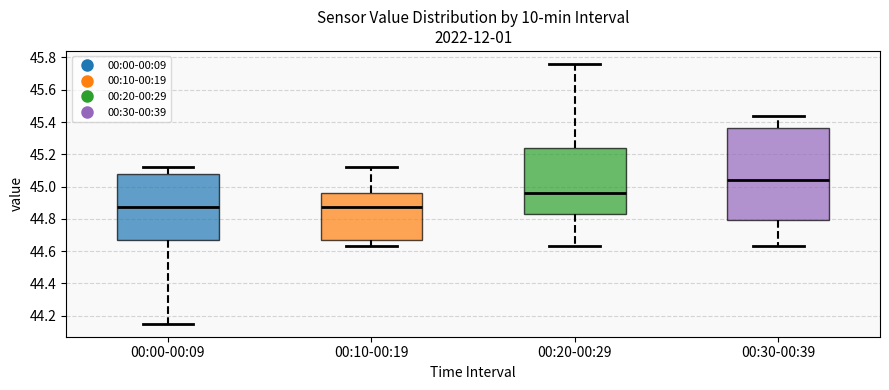

Where does the lower whisker of the box for 00:20-00:29 end on the y-axis? The values are not printed on the chart, so give them approximately, as read against the axis.

44.64